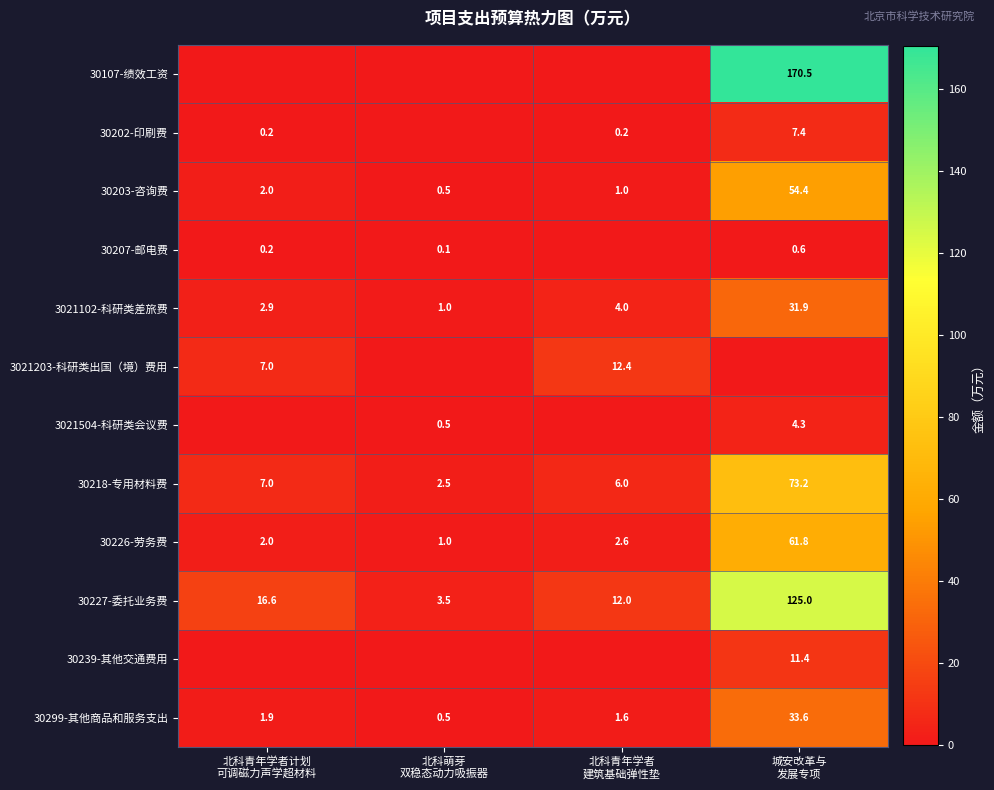

What is the difference between the second highest and minimum values in the 30299-其他商品和服务支出 series?

1.4